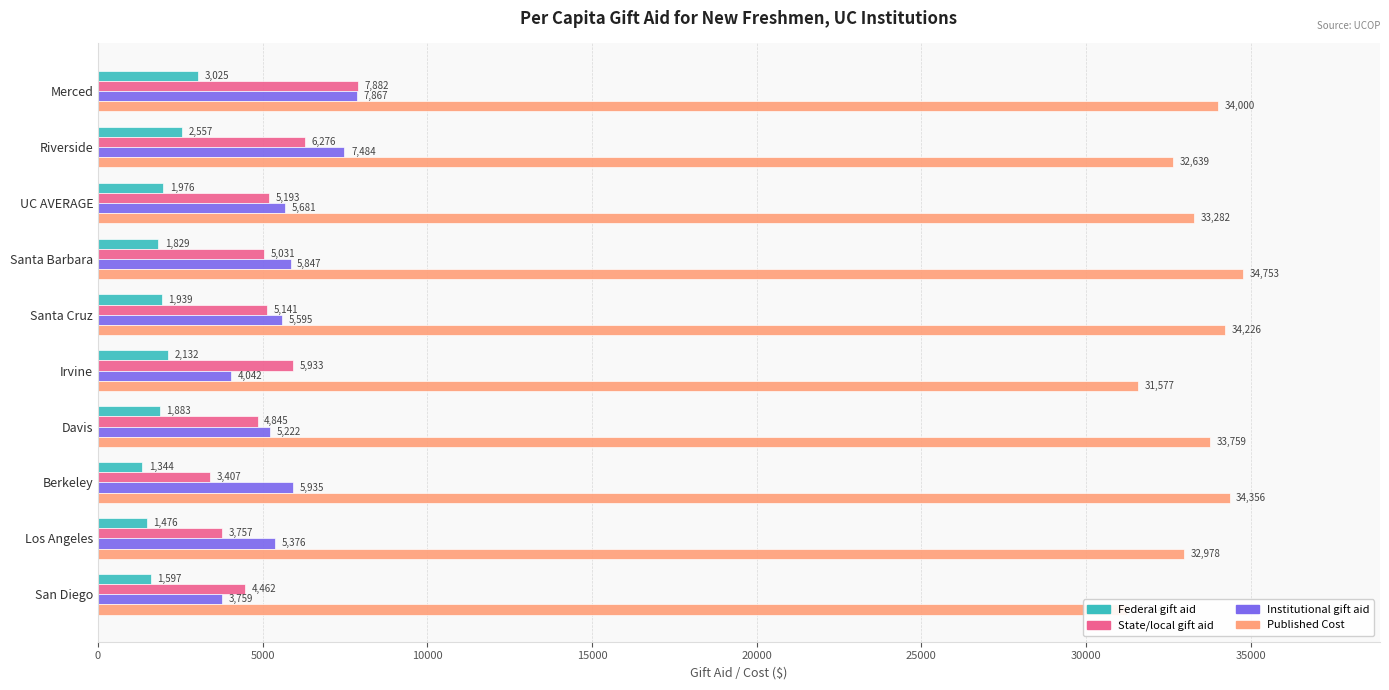

Is it true that Published Cost equals 11471 at Los Angeles?

False